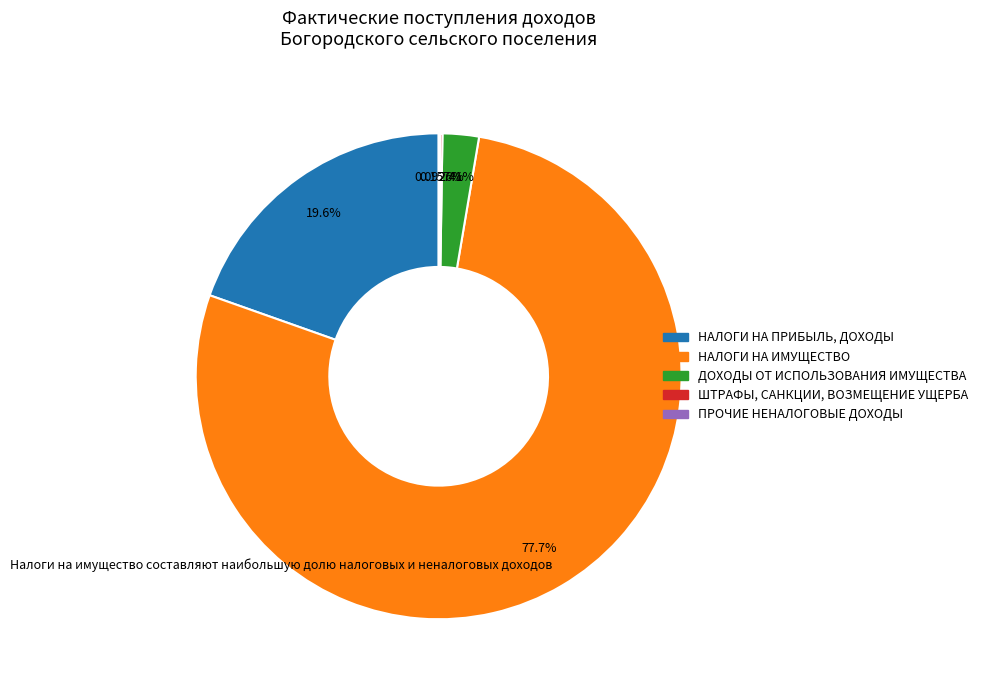

What percentage is NOT represented by НАЛОГИ НА ИМУЩЕСТВО?

22.3%